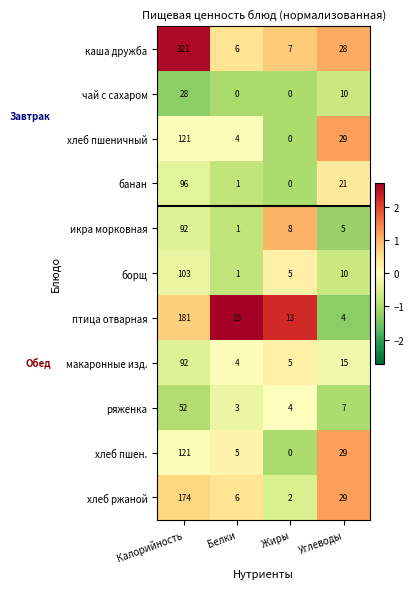

List the labels in order of хлеб пшен. value, largest first.

Калорийность, Углеводы, Белки, Жиры